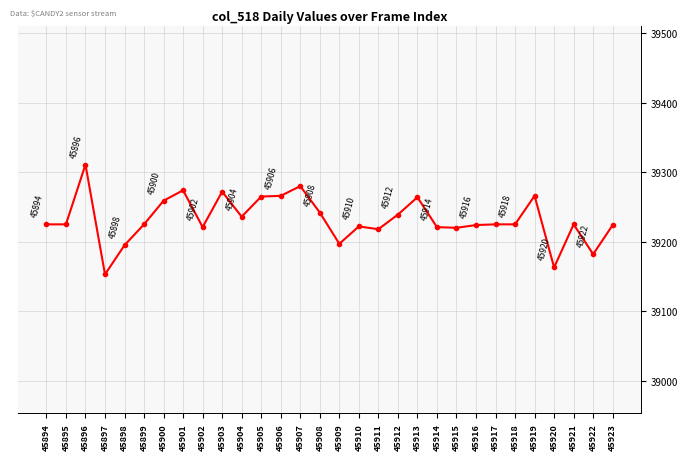

The chart shows a value of 39239 at 45912. True or false?

True